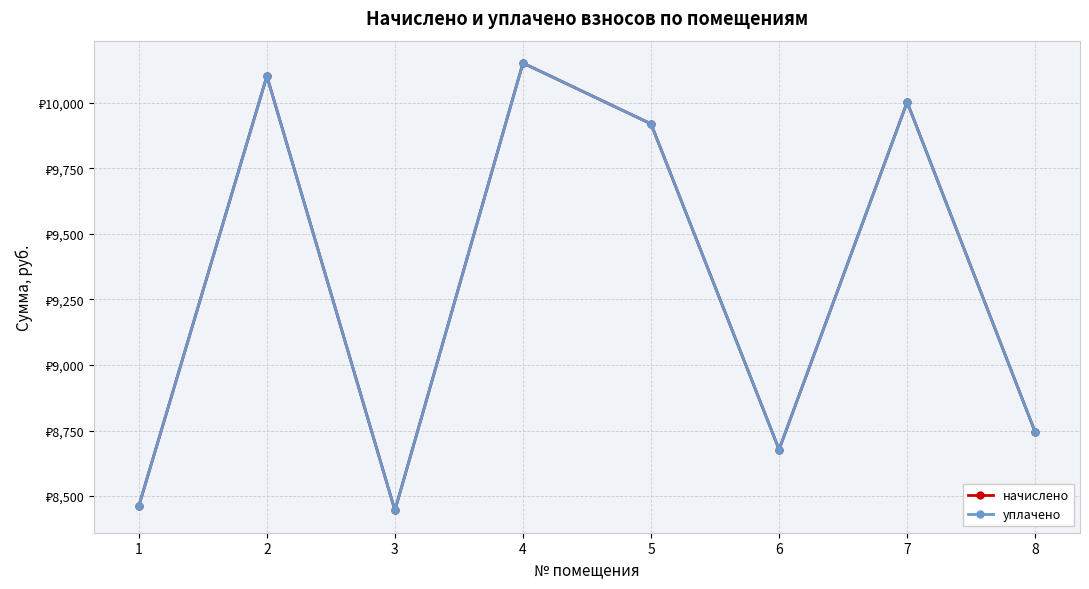

Which series has the widest spread of values?

начислено